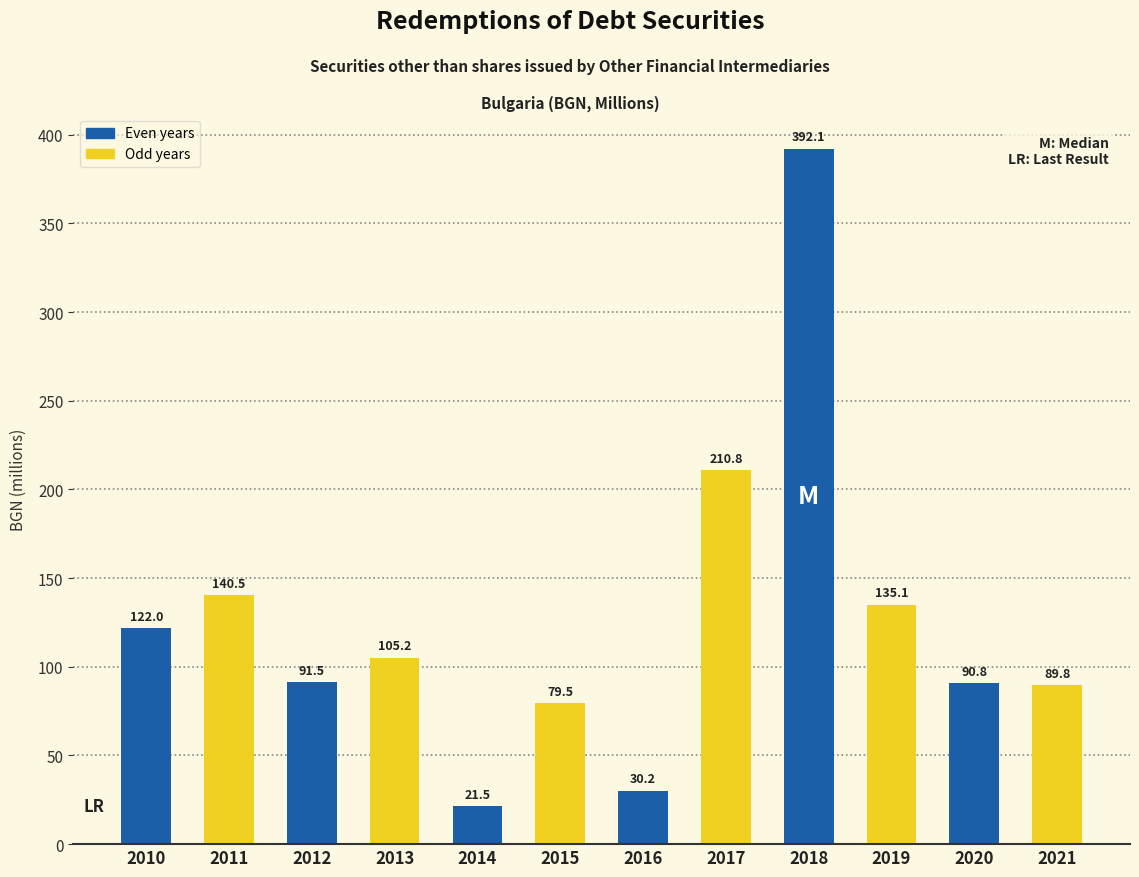

What value does the data have at 2010?

122.0